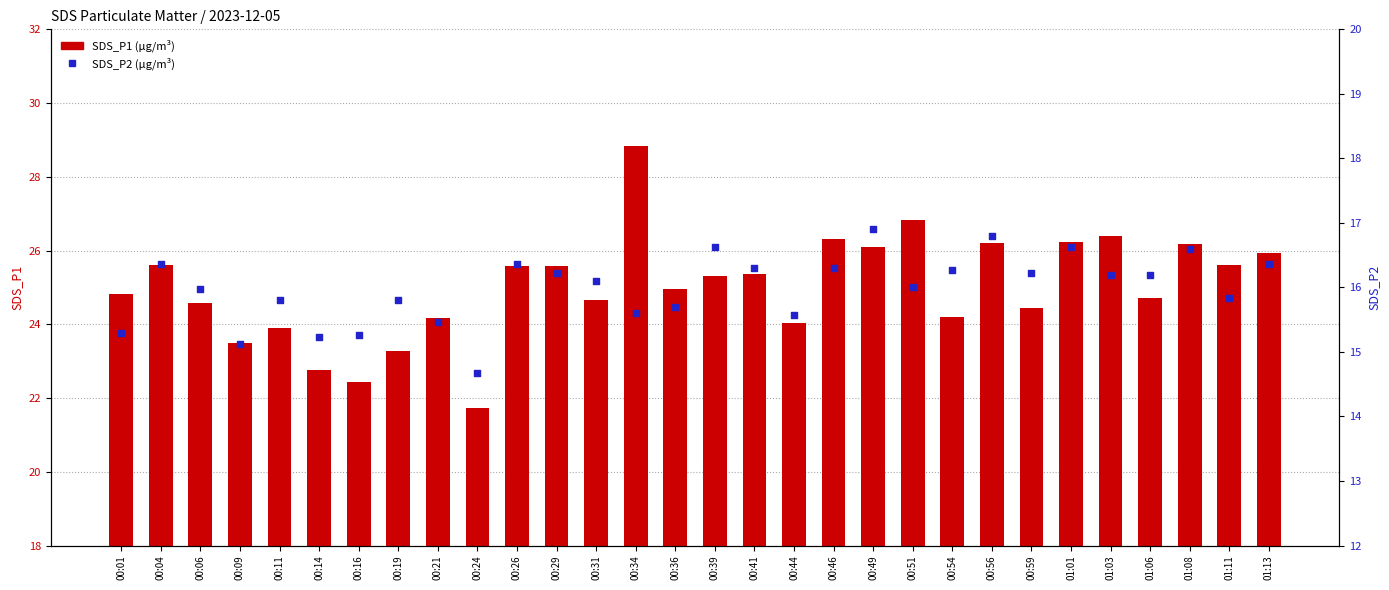

At which category is the sum across all series the highest?

00:34